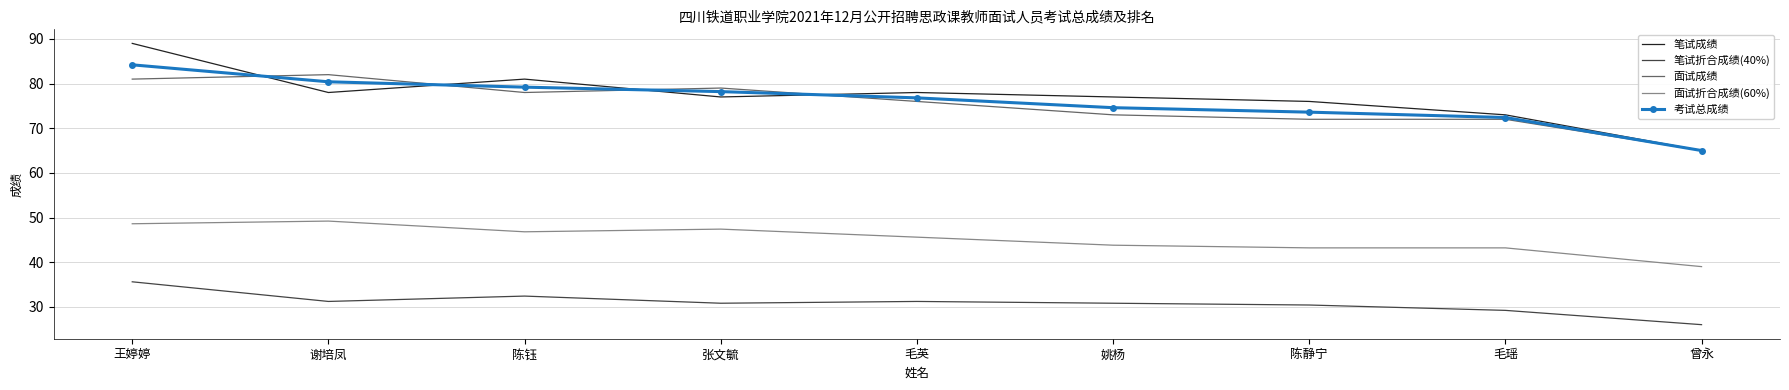

True or false: 笔试成绩 and 笔试折合成绩(40%) cross at least once.

False